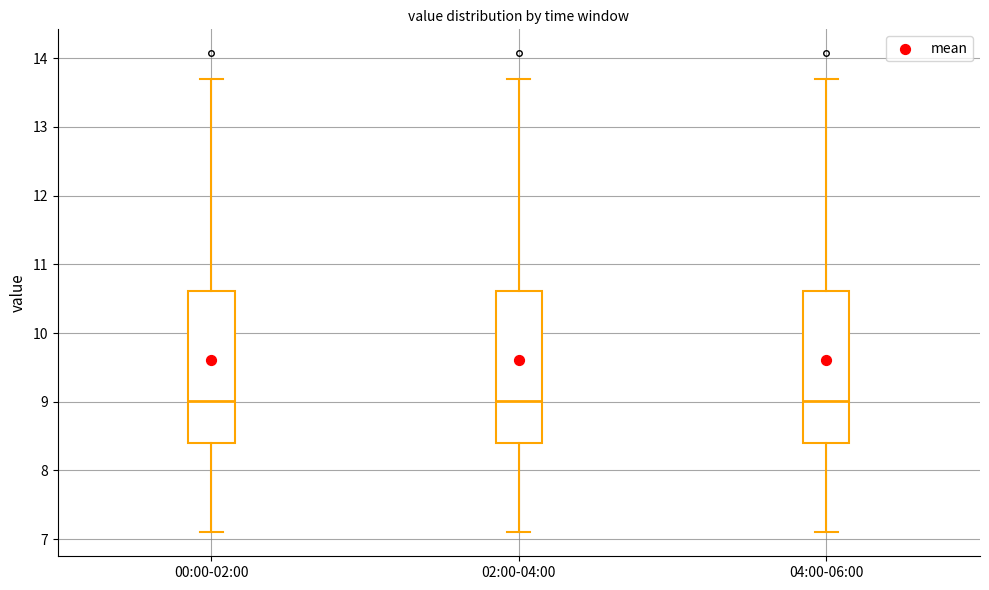

Where is the upper edge of the box for 00:00-02:00 on the y-axis? The values are not printed on the chart, so give them approximately, as read against the axis.

10.6